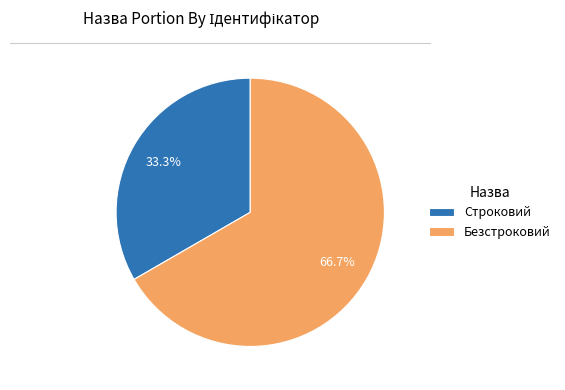

Is there a majority slice in this chart?

Yes